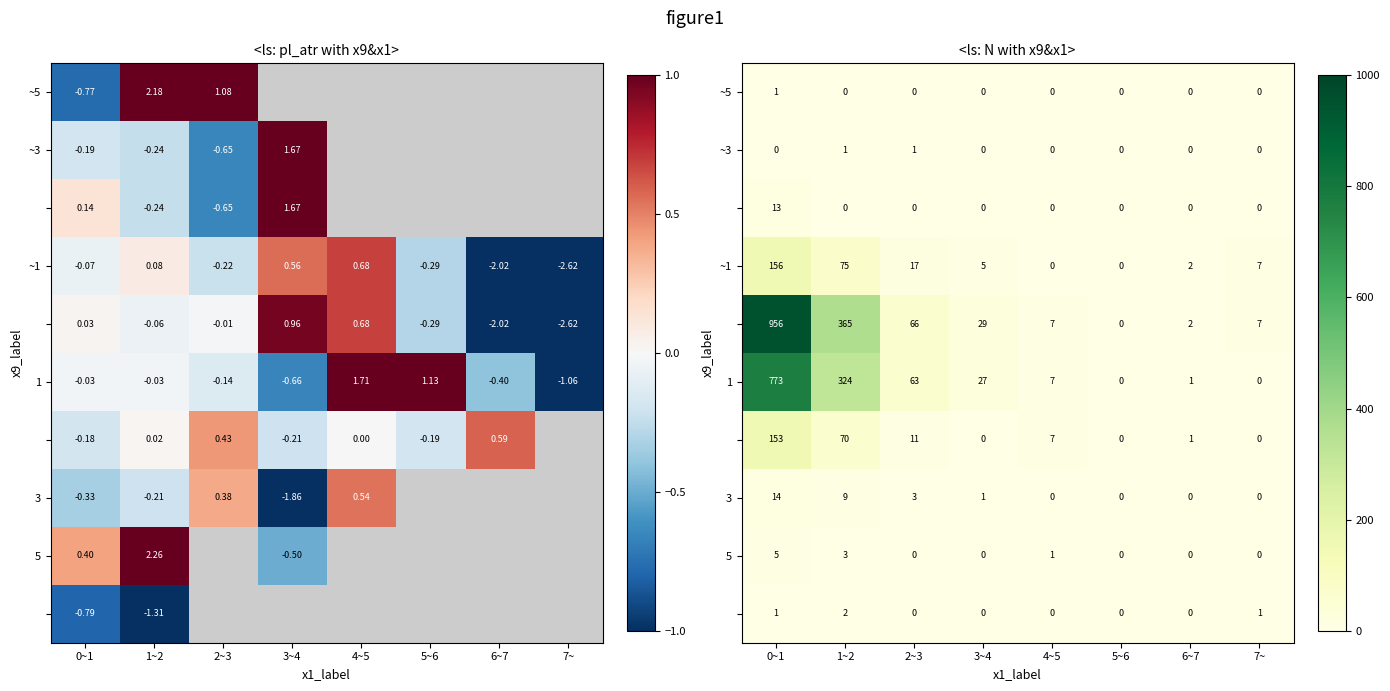

Rank the categories by 1 value from lowest to highest.

5~6, 7~, 6~7, 4~5, 3~4, 2~3, 1~2, 0~1